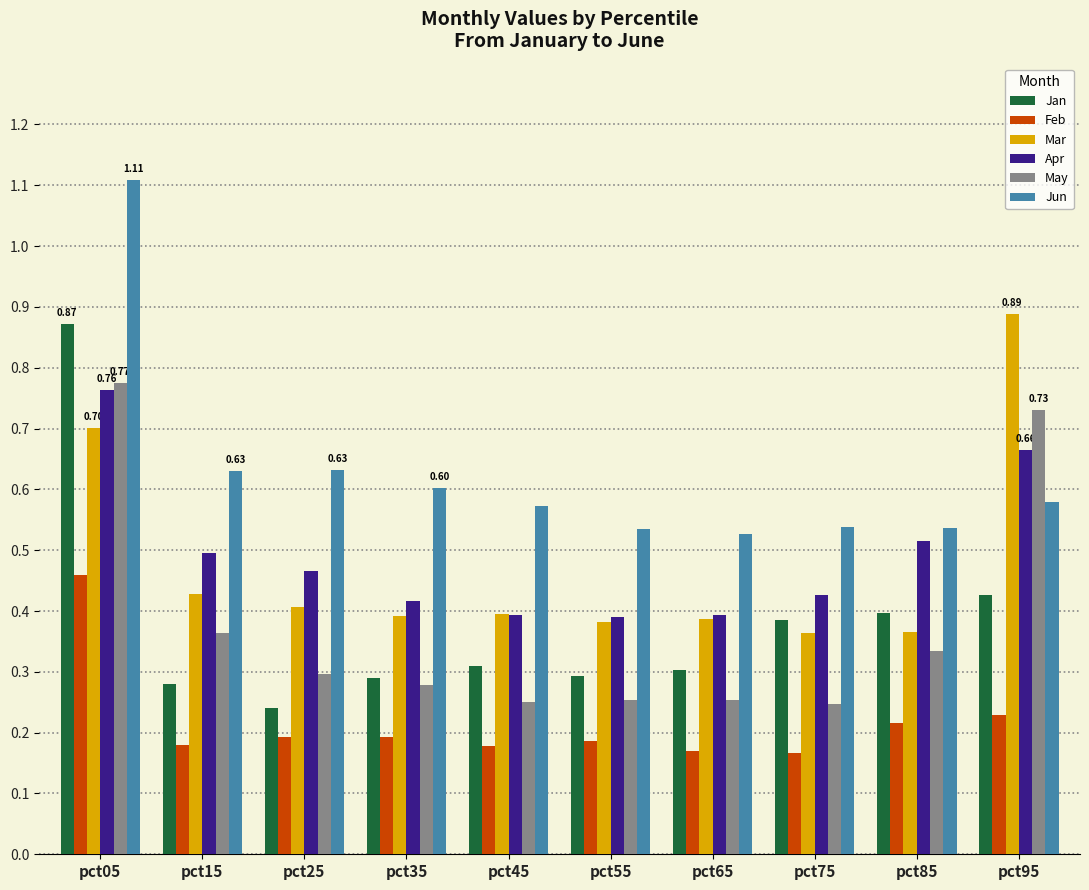

The May series shows 0.1 at pct15. True or false?

False